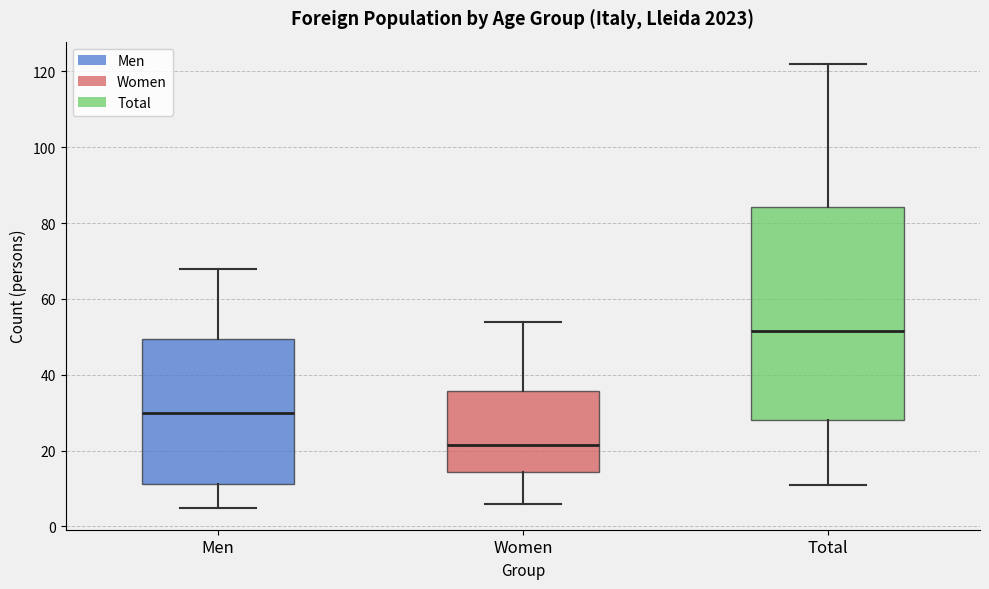

Which box's median line is the highest?

Total